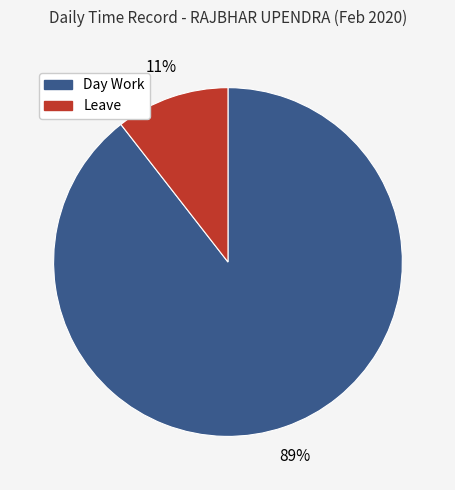

What is the smallest slice in the pie chart?

Leave